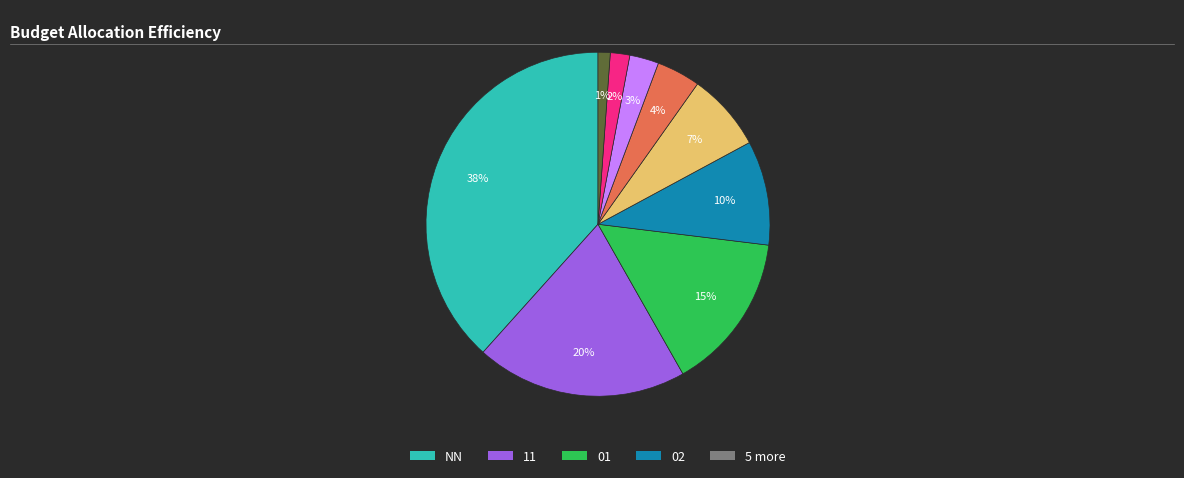

Is there a majority slice in this chart?

No